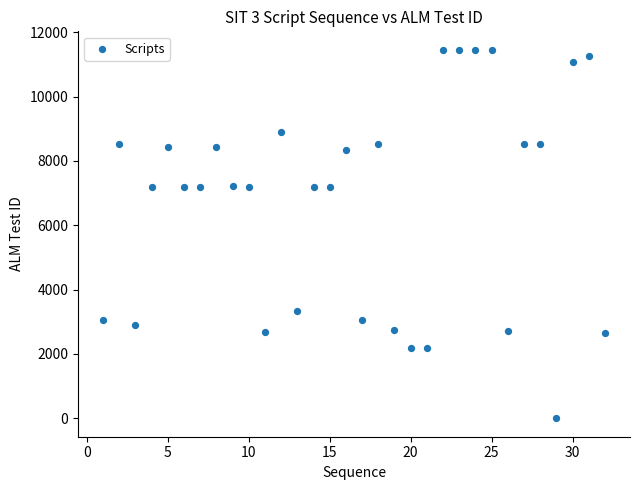

What is the range of Y values (max minus min)?

11455